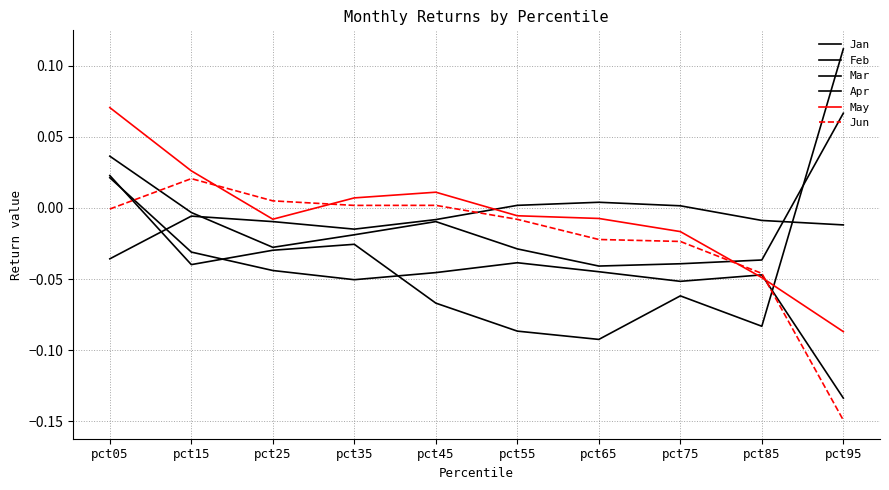

Count the number of data series in this chart.

6